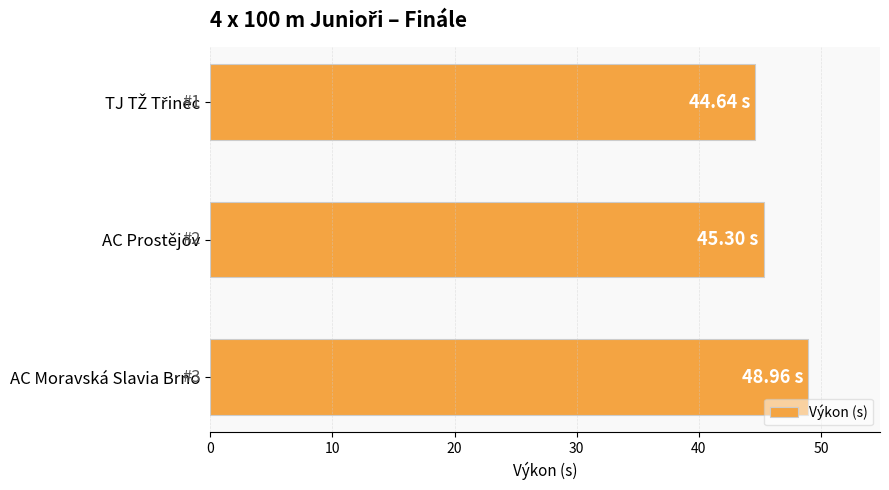

Approximately how many times larger is the value at AC Prostějov compared to AC Moravská Slavia Brno?

0.9